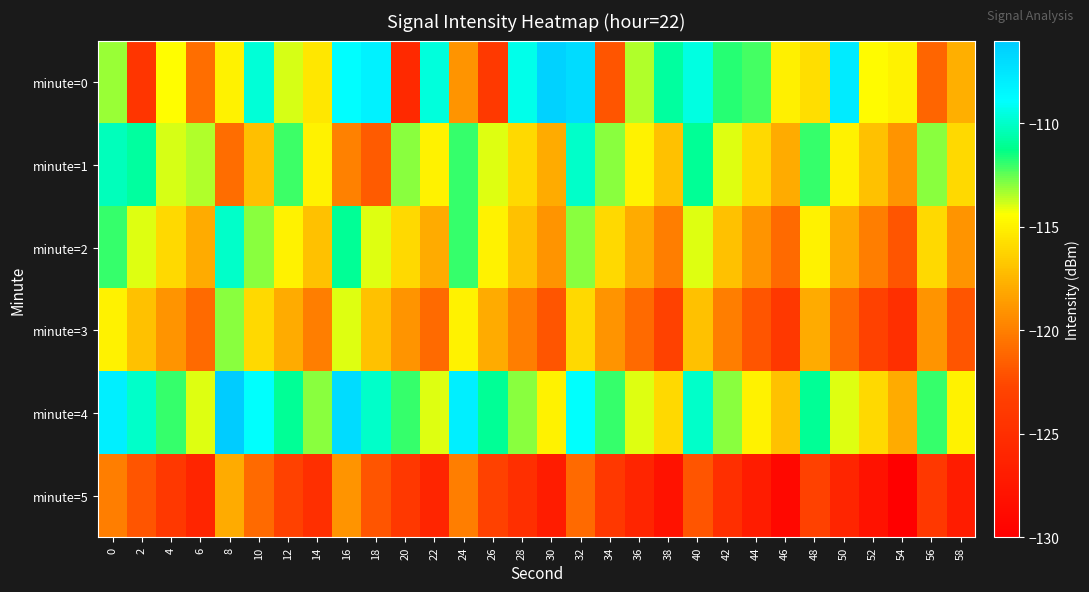

Which label corresponds to the smallest value in the chart?

54